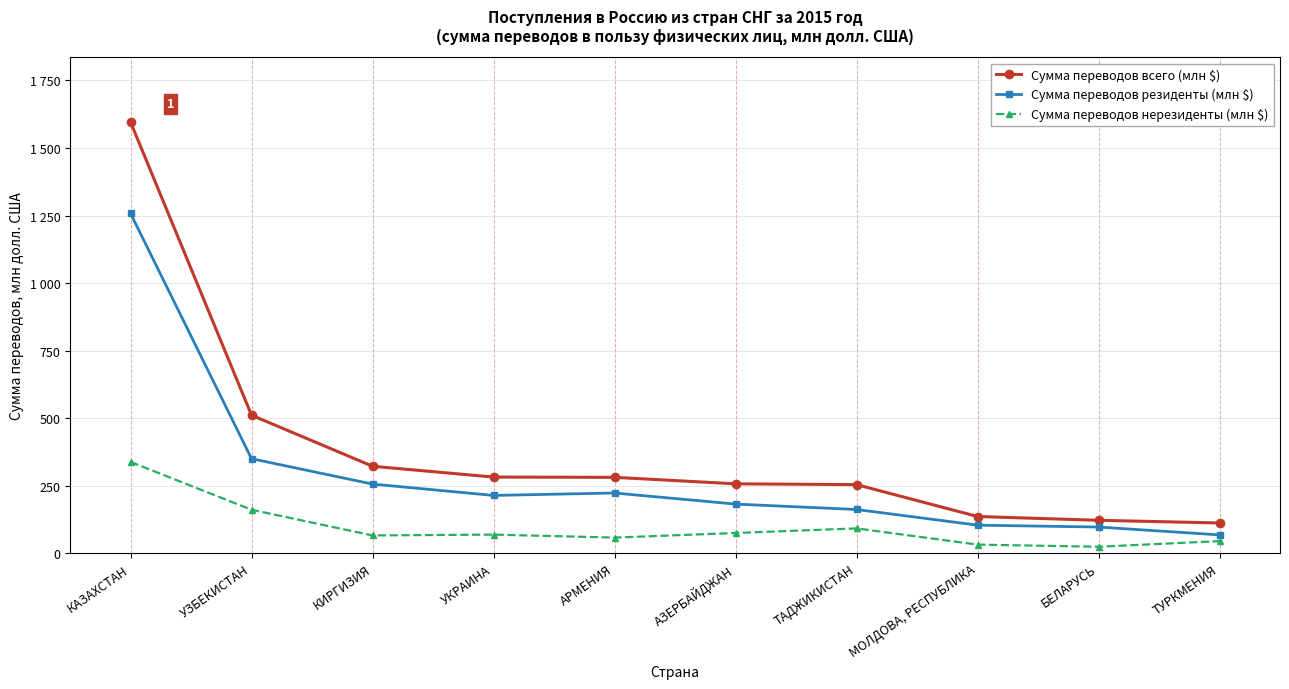

Which series has the largest range (max minus min)?

Сумма переводов всего (млн $)